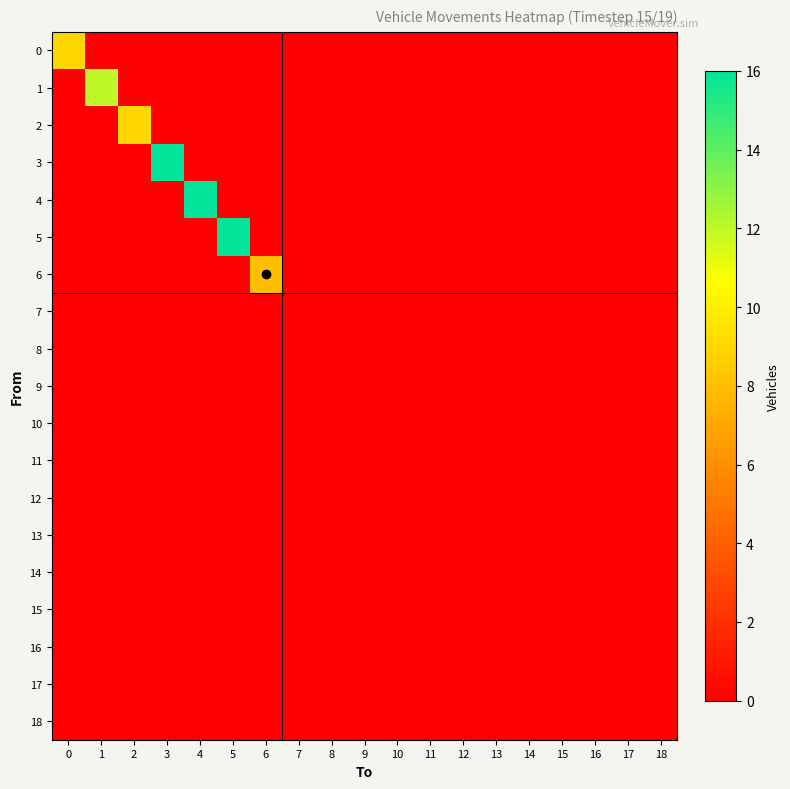

Reading left to right, what are all the values shown in this chart?

0: 0=9	1=0	2=0	3=0	4=0	5=0	6=0	7=0	8=0	9=0	10=0	11=0	12=0	13=0	14=0	15=0	16=0	17=0	18=0
1: 0=0	1=12	2=0	3=0	4=0	5=0	6=0	7=0	8=0	9=0	10=0	11=0	12=0	13=0	14=0	15=0	16=0	17=0	18=0
2: 0=0	1=0	2=9	3=0	4=0	5=0	6=0	7=0	8=0	9=0	10=0	11=0	12=0	13=0	14=0	15=0	16=0	17=0	18=0
3: 0=0	1=0	2=0	3=16	4=0	5=0	6=0	7=0	8=0	9=0	10=0	11=0	12=0	13=0	14=0	15=0	16=0	17=0	18=0
4: 0=0	1=0	2=0	3=0	4=16	5=0	6=0	7=0	8=0	9=0	10=0	11=0	12=0	13=0	14=0	15=0	16=0	17=0	18=0
5: 0=0	1=0	2=0	3=0	4=0	5=16	6=0	7=0	8=0	9=0	10=0	11=0	12=0	13=0	14=0	15=0	16=0	17=0	18=0
6: 0=0	1=0	2=0	3=0	4=0	5=0	6=8	7=0	8=0	9=0	10=0	11=0	12=0	13=0	14=0	15=0	16=0	17=0	18=0
7: 0=0	1=0	2=0	3=0	4=0	5=0	6=0	7=0	8=0	9=0	10=0	11=0	12=0	13=0	14=0	15=0	16=0	17=0	18=0
8: 0=0	1=0	2=0	3=0	4=0	5=0	6=0	7=0	8=0	9=0	10=0	11=0	12=0	13=0	14=0	15=0	16=0	17=0	18=0
9: 0=0	1=0	2=0	3=0	4=0	5=0	6=0	7=0	8=0	9=0	10=0	11=0	12=0	13=0	14=0	15=0	16=0	17=0	18=0
10: 0=0	1=0	2=0	3=0	4=0	5=0	6=0	7=0	8=0	9=0	10=0	11=0	12=0	13=0	14=0	15=0	16=0	17=0	18=0
11: 0=0	1=0	2=0	3=0	4=0	5=0	6=0	7=0	8=0	9=0	10=0	11=0	12=0	13=0	14=0	15=0	16=0	17=0	18=0
12: 0=0	1=0	2=0	3=0	4=0	5=0	6=0	7=0	8=0	9=0	10=0	11=0	12=0	13=0	14=0	15=0	16=0	17=0	18=0
13: 0=0	1=0	2=0	3=0	4=0	5=0	6=0	7=0	8=0	9=0	10=0	11=0	12=0	13=0	14=0	15=0	16=0	17=0	18=0
14: 0=0	1=0	2=0	3=0	4=0	5=0	6=0	7=0	8=0	9=0	10=0	11=0	12=0	13=0	14=0	15=0	16=0	17=0	18=0
15: 0=0	1=0	2=0	3=0	4=0	5=0	6=0	7=0	8=0	9=0	10=0	11=0	12=0	13=0	14=0	15=0	16=0	17=0	18=0
16: 0=0	1=0	2=0	3=0	4=0	5=0	6=0	7=0	8=0	9=0	10=0	11=0	12=0	13=0	14=0	15=0	16=0	17=0	18=0
17: 0=0	1=0	2=0	3=0	4=0	5=0	6=0	7=0	8=0	9=0	10=0	11=0	12=0	13=0	14=0	15=0	16=0	17=0	18=0
18: 0=0	1=0	2=0	3=0	4=0	5=0	6=0	7=0	8=0	9=0	10=0	11=0	12=0	13=0	14=0	15=0	16=0	17=0	18=0